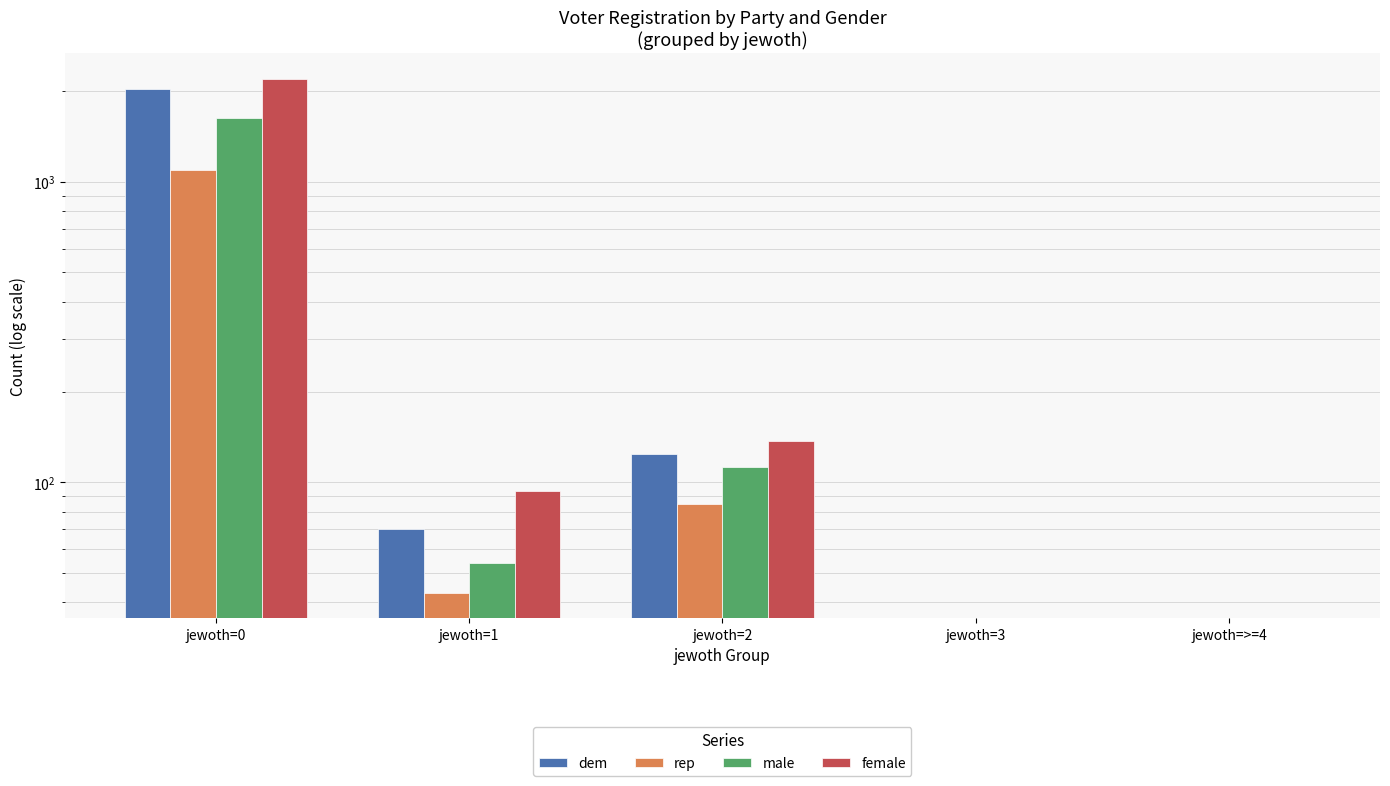

What is the difference between the second highest and minimum values in the male series?

113